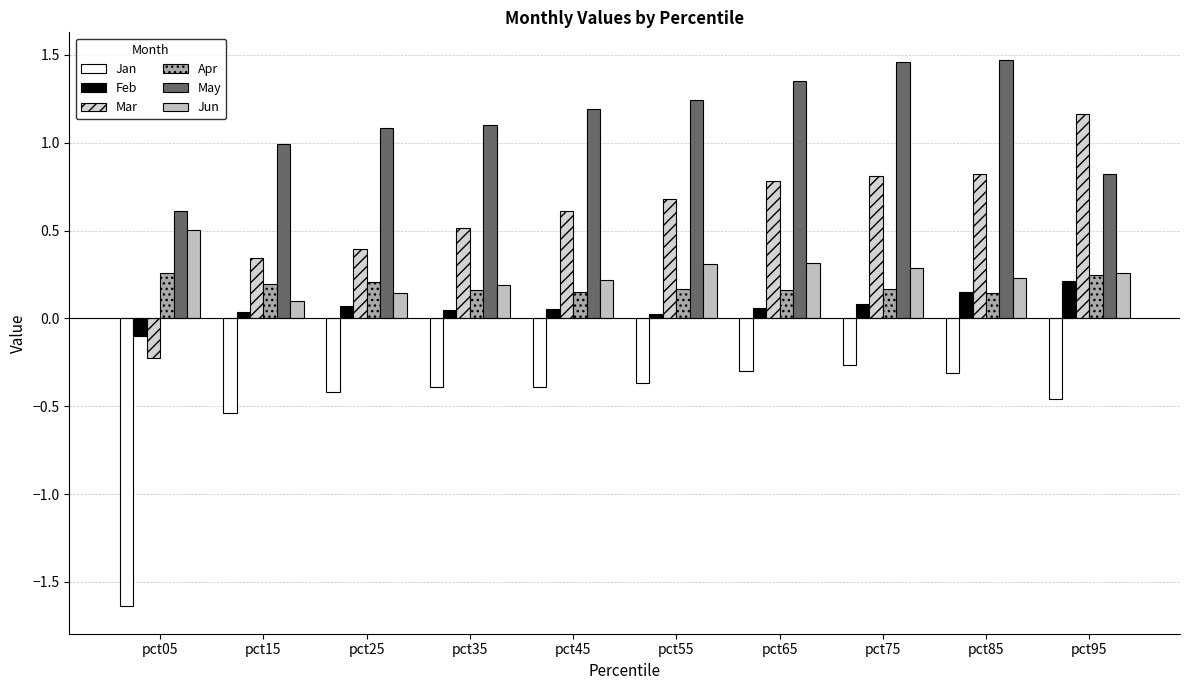

How many groups of bars are there?

10